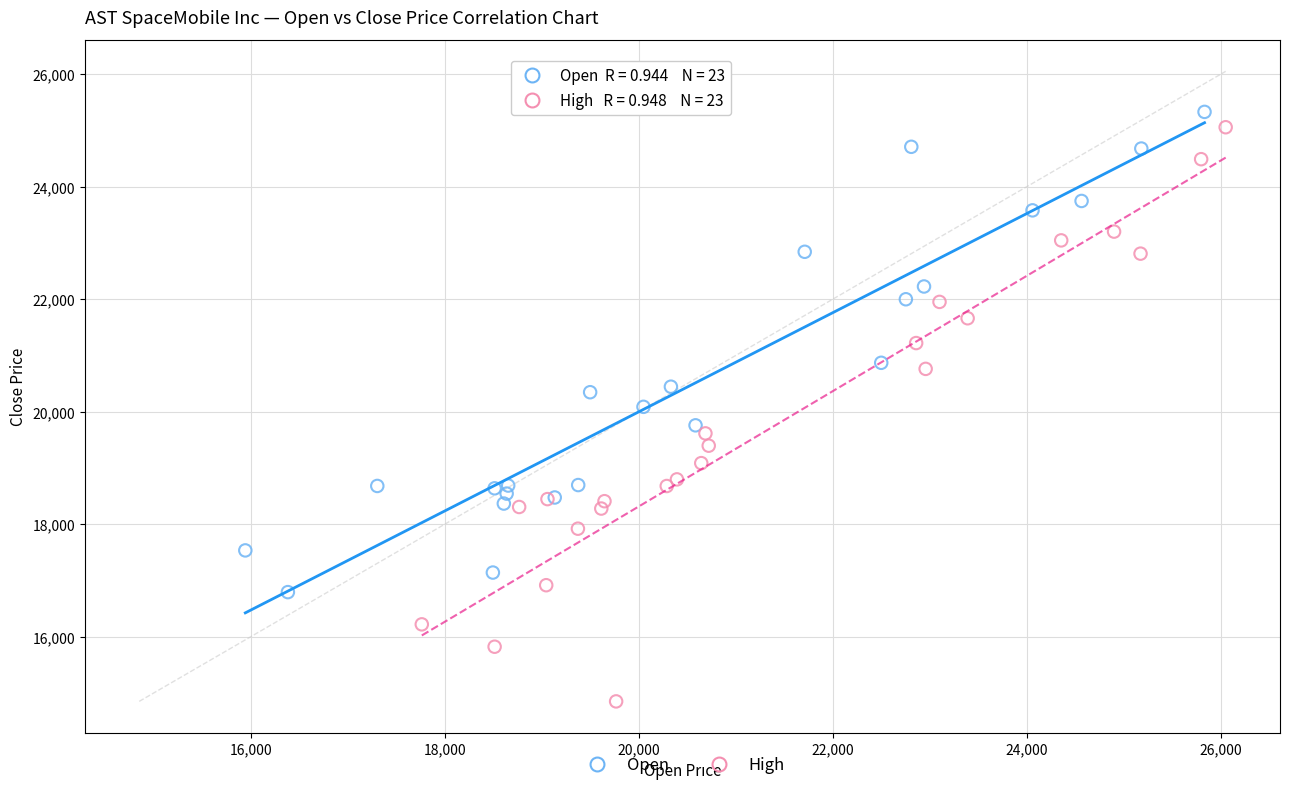

Which series contains the lowest Y value?

High